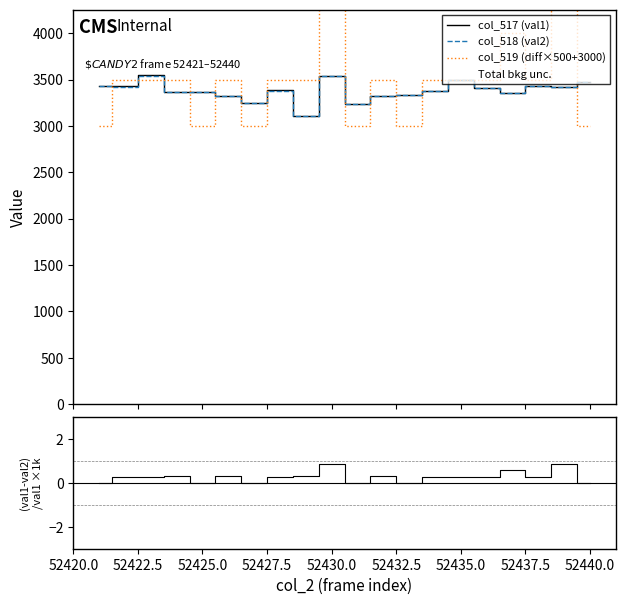

True or false: (val1-val2)/val1 ×1000 and col_519 (diff×500+3000) cross at least once.

False